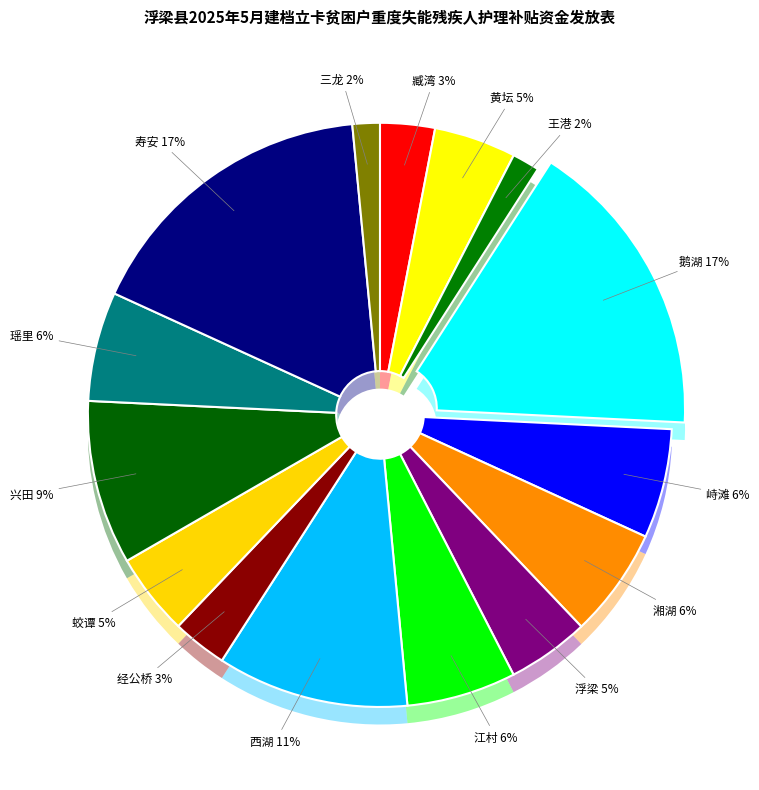

To the nearest percent, what is the difference between the 寿安 and 浮梁 slice percentages?

12%